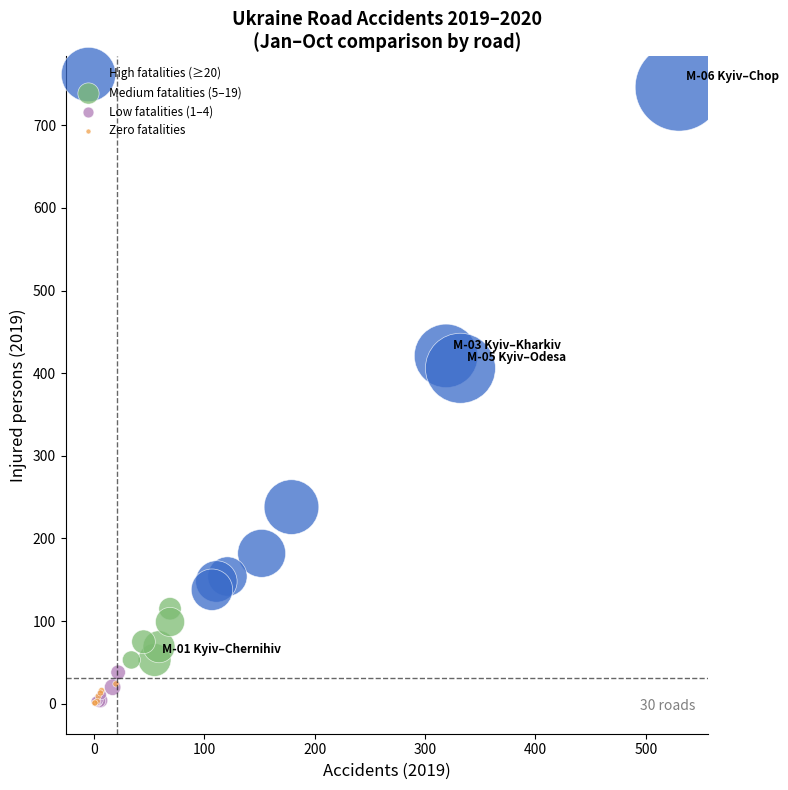

What are all the series names shown in the legend?

High fatalities (≥20), Medium fatalities (5–19), Low fatalities (1–4), Zero fatalities